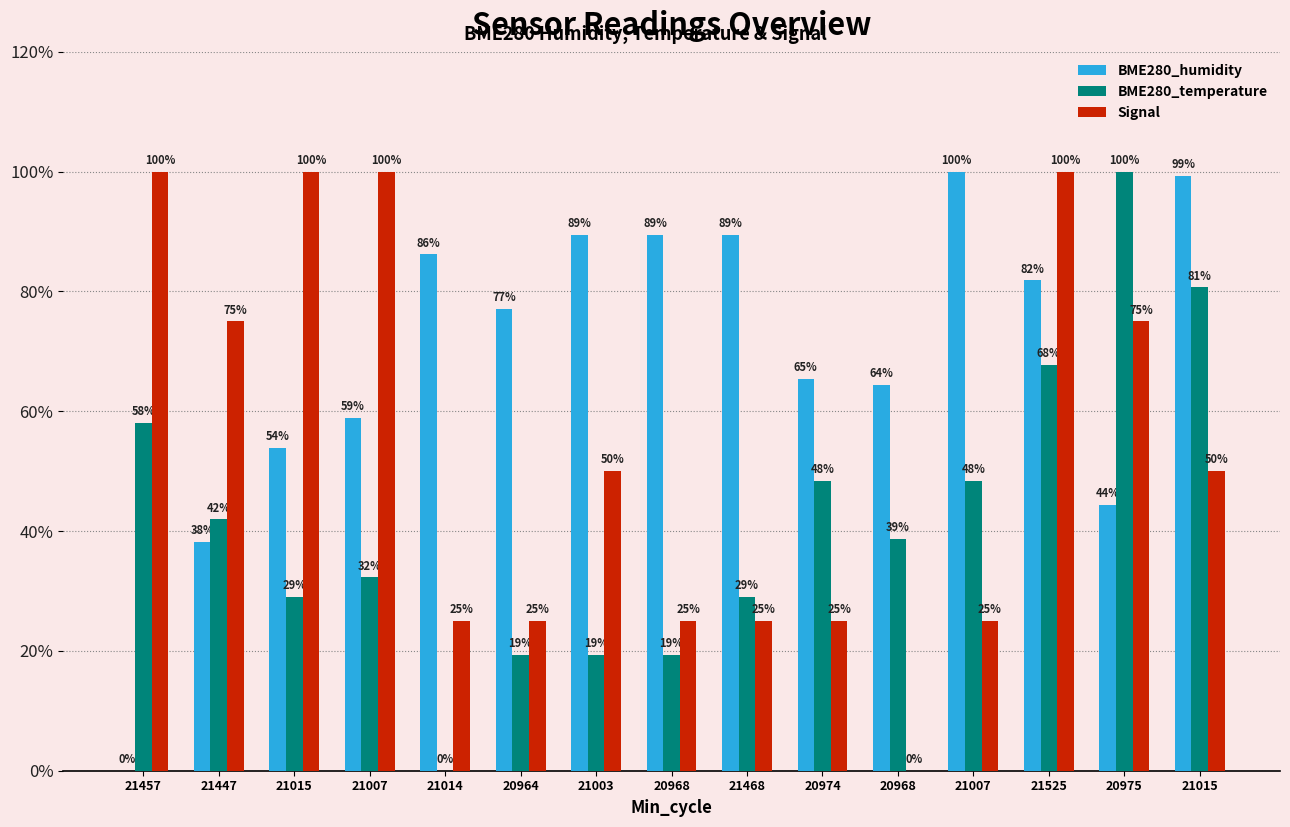

Which series has the largest range (max minus min)?

BME280_humidity